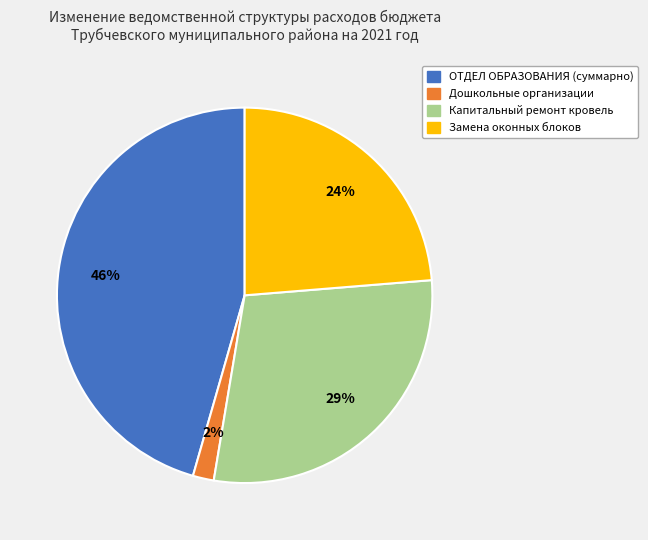

Combined, do ОТДЕЛ ОБРАЗОВАНИЯ (суммарно) and Дошкольные организации account for over 50%?

No